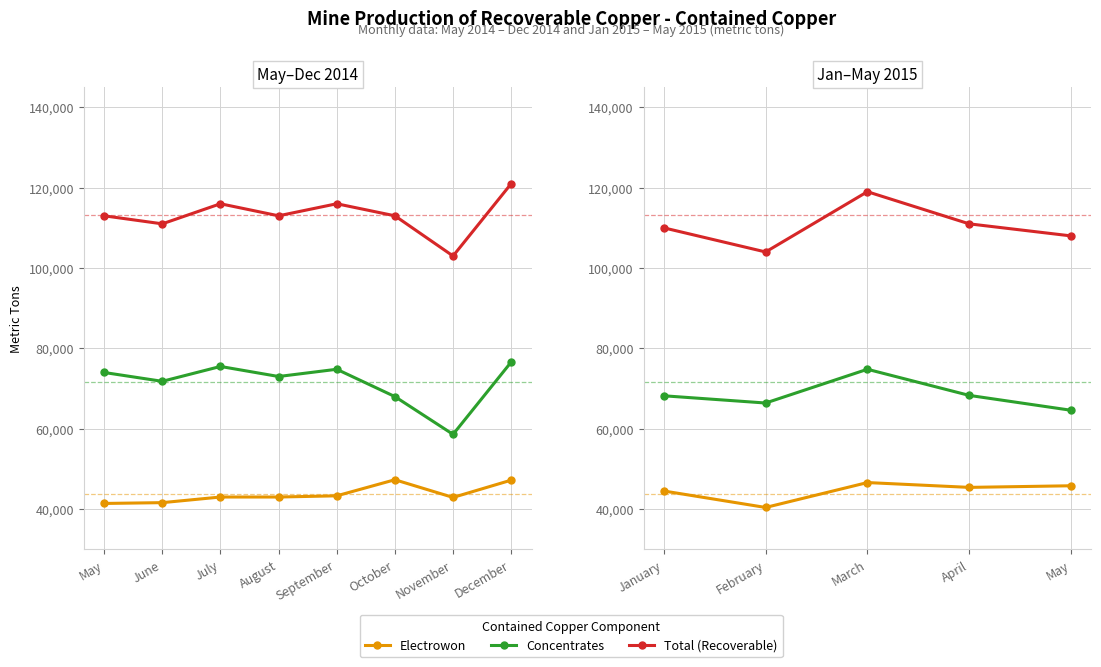

True or false: Total (Recoverable) and Electrowon intersect in this chart.

False